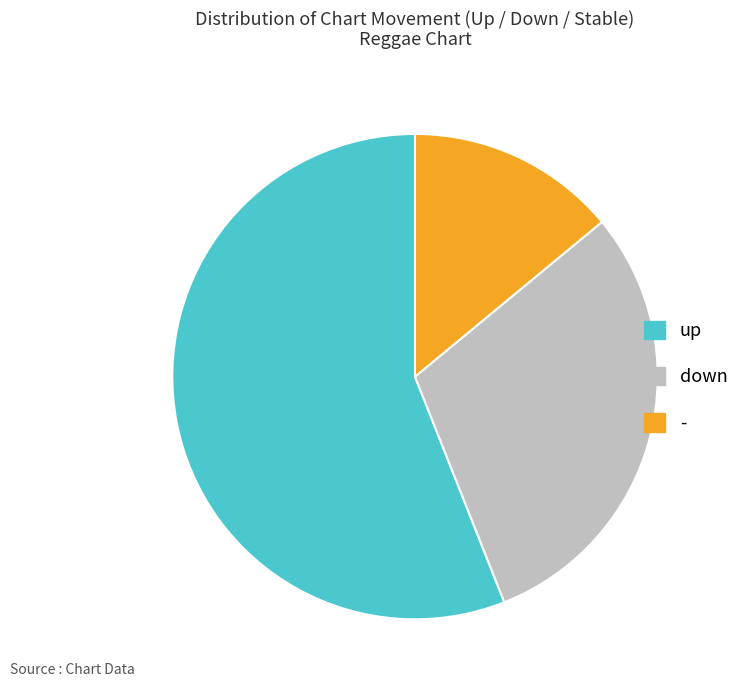

True or false: up accounts for 51% of the total.

False